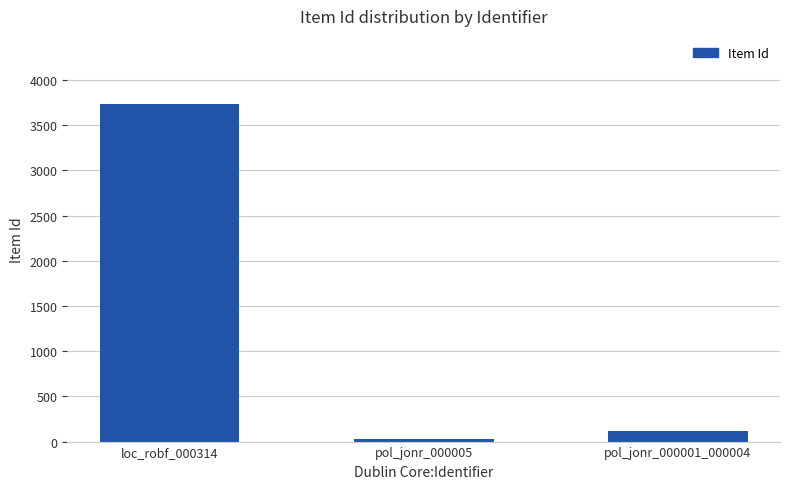

Which label corresponds to the smallest value in the chart?

pol_jonr_000005